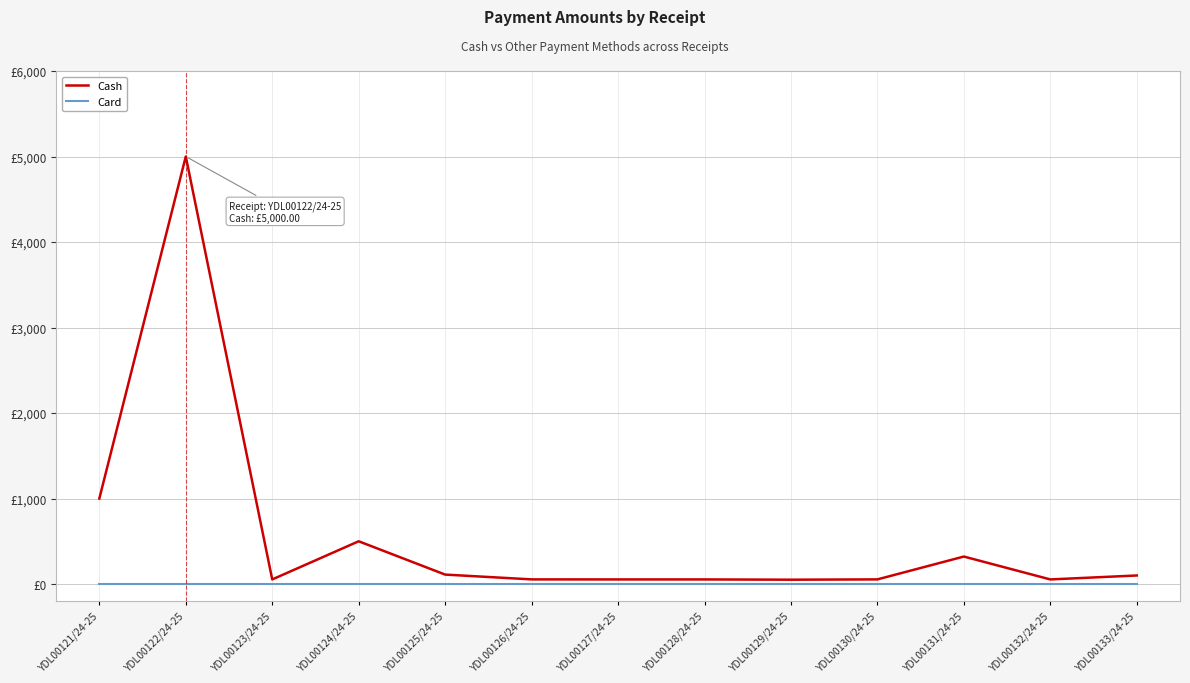

What value does the Cash series have at YDL00129/24-25?

50.6